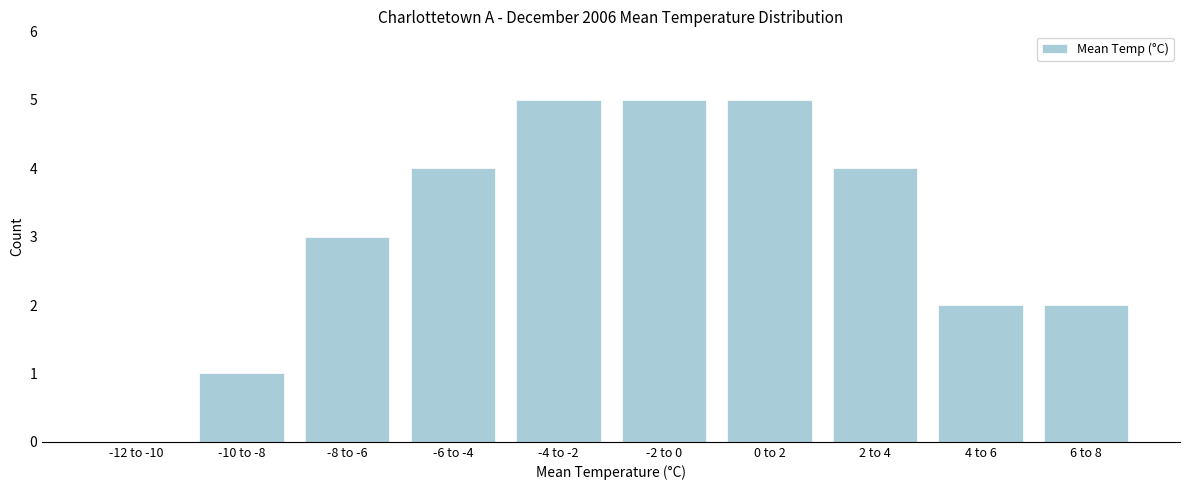

Reading left to right, extract all data points from this chart.

-12 to -10=0	-10 to -8=1	-8 to -6=3	-6 to -4=4	-4 to -2=5	-2 to 0=5	0 to 2=5	2 to 4=4	4 to 6=2	6 to 8=2